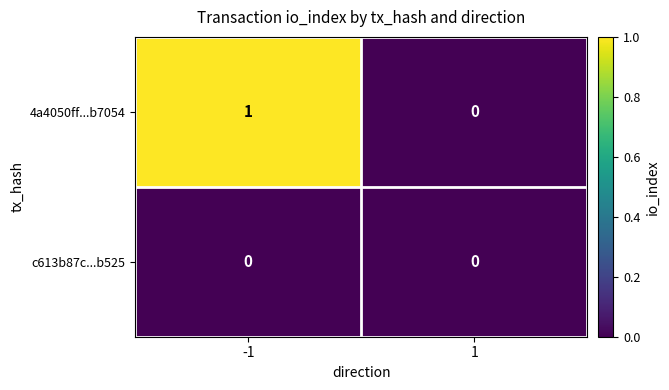

Which series has the largest range (max minus min)?

4a4050ff...b7054